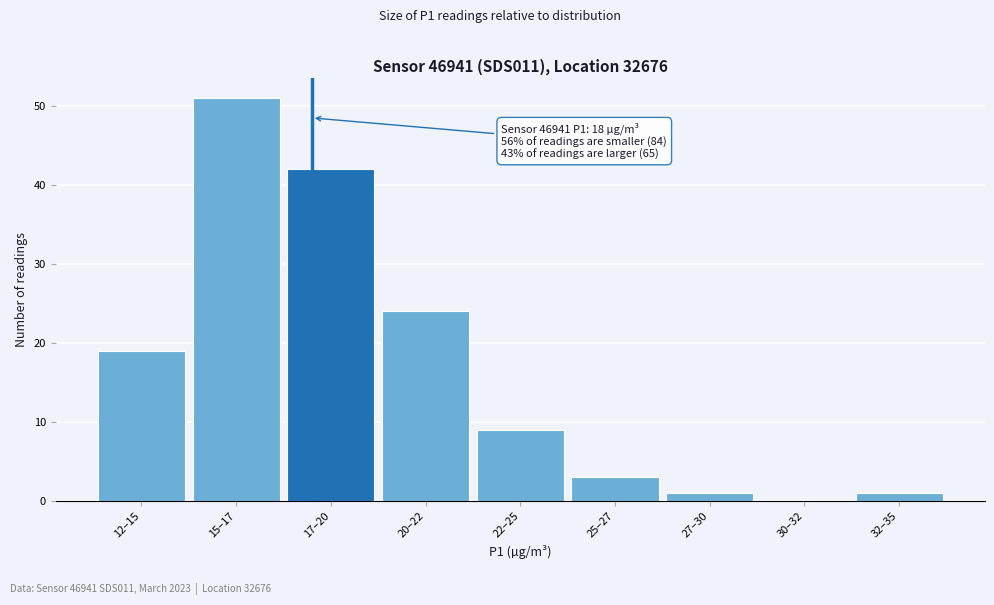

Reading left to right, extract all data points from this chart.

12–15=19	15–17=51	17–20=42	20–22=24	22–25=9	25–27=3	27–30=1	30–32=0	32–35=1